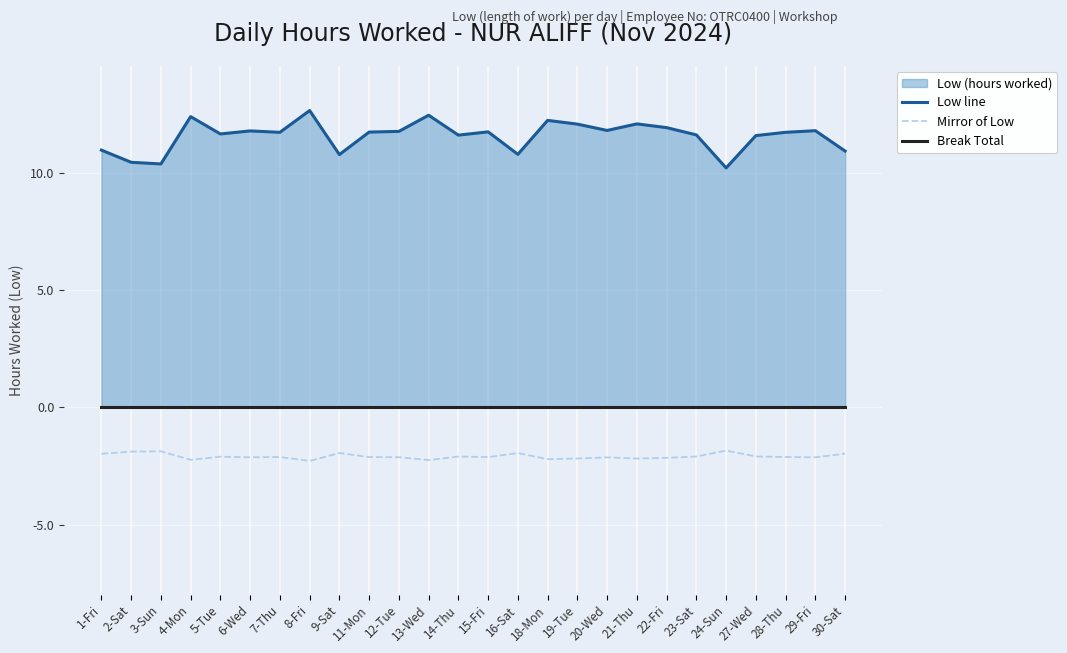

Reading left to right, list all the values displayed in this chart.

Low (hours worked) line: 11.0	10.5	10.4	12.4	11.7	11.8	11.8	12.7	10.8	11.8	11.8	12.5	11.6	11.8	10.8	12.3	12.1	11.8	12.1	11.9	11.6	10.2	11.6	11.8	11.8	10.9
Mirror of Low: -2.0	-1.9	-1.9	-2.2	-2.1	-2.1	-2.1	-2.3	-1.9	-2.1	-2.1	-2.2	-2.1	-2.1	-1.9	-2.2	-2.2	-2.1	-2.2	-2.2	-2.1	-1.8	-2.1	-2.1	-2.1	-2.0
Break Total (0 hrs): 0.0	0.0	0.0	0.0	0.0	0.0	0.0	0.0	0.0	0.0	0.0	0.0	0.0	0.0	0.0	0.0	0.0	0.0	0.0	0.0	0.0	0.0	0.0	0.0	0.0	0.0